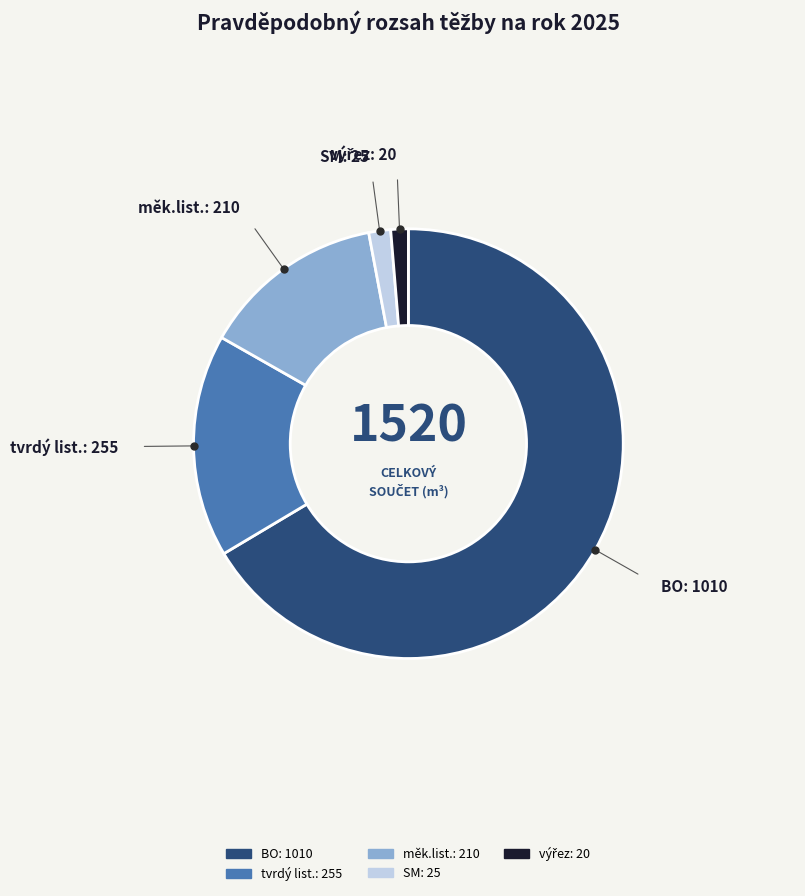

What is the largest slice in the pie chart?

BO